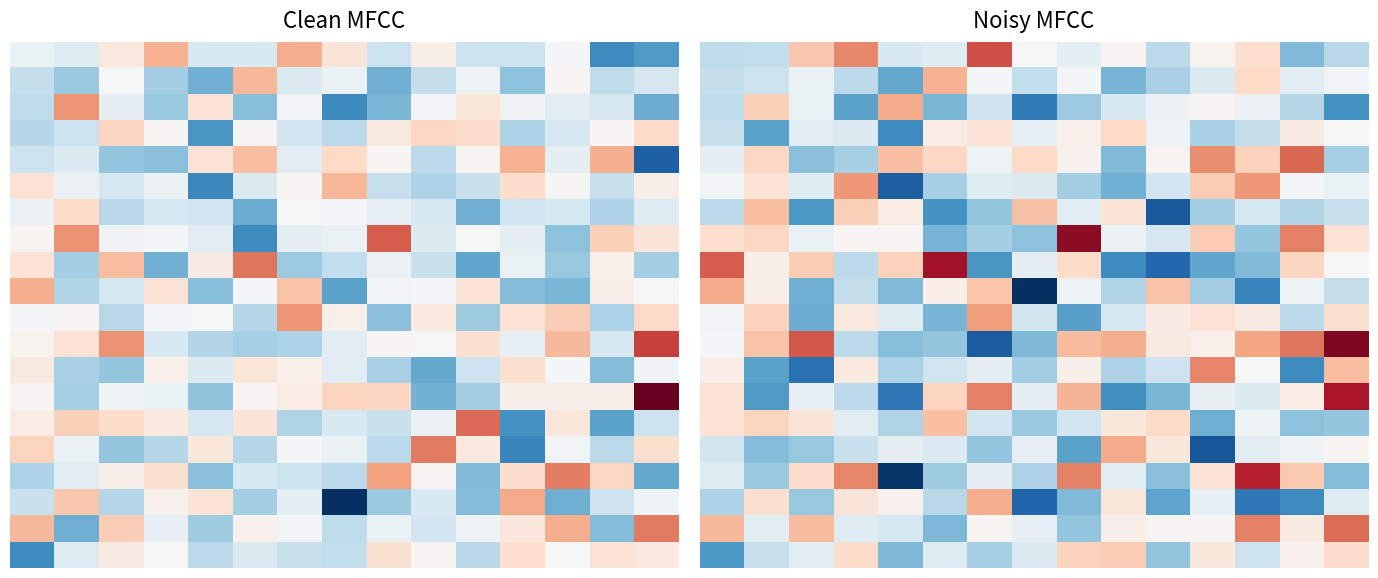

At how many categories does at least one series exceed -100?

4